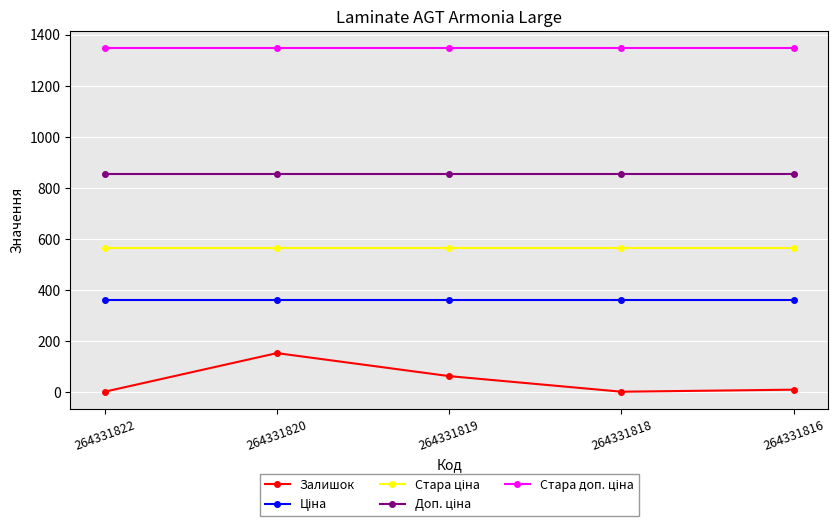

Which series has the widest spread of values?

Залишок